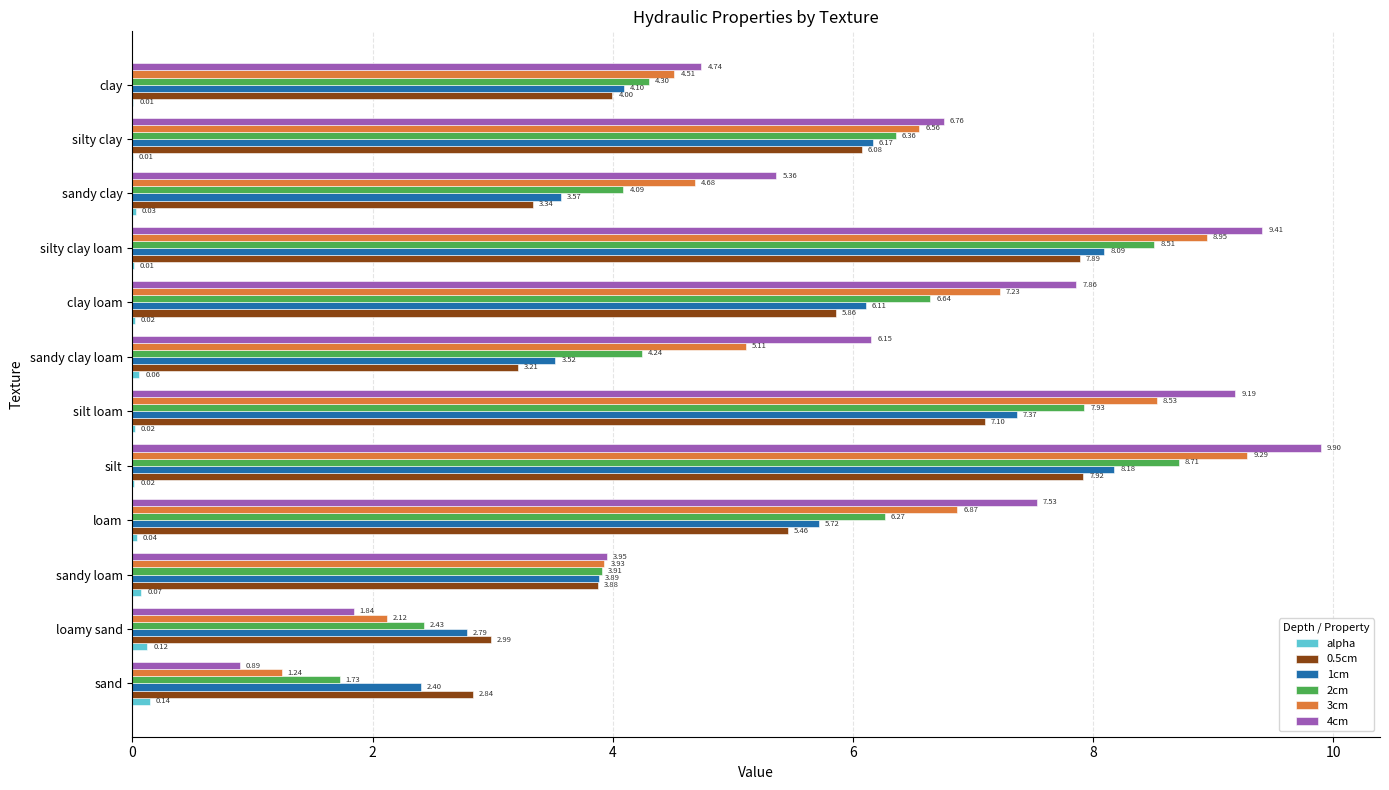

Which series has the largest total across all categories?

4cm